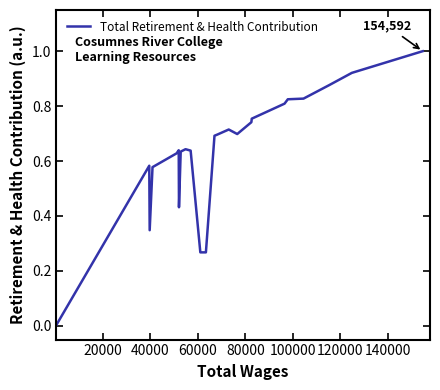

What is the difference between the maximum and minimum values?

1.0